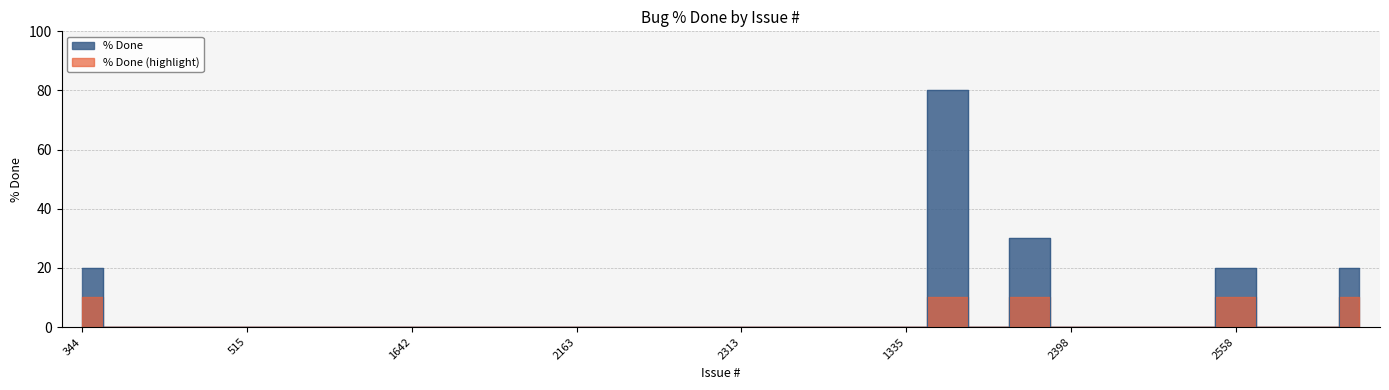

Which label corresponds to the smallest value in the chart?

2150